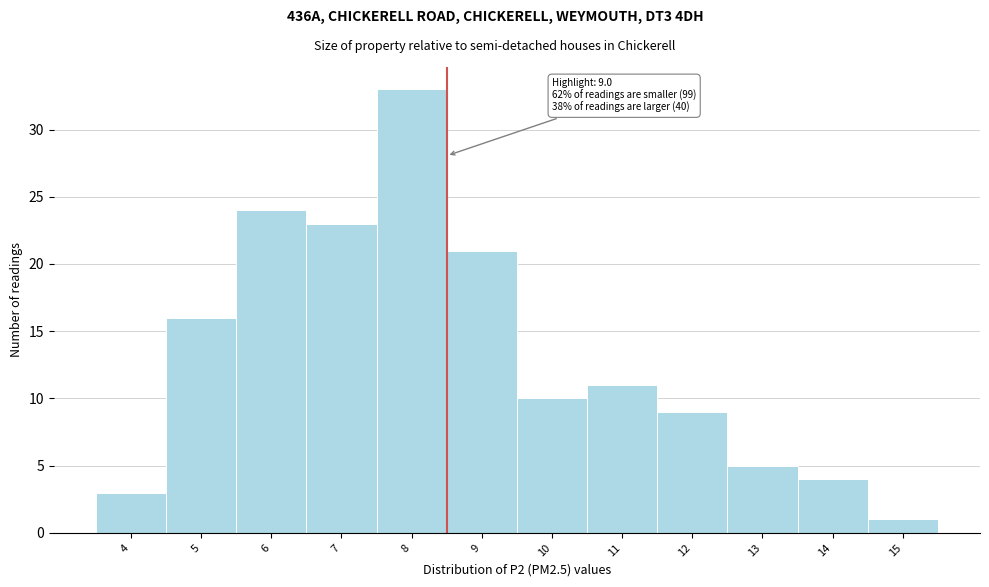

Reading left to right, list all the values displayed in this chart.

3	16	24	23	33	21	10	11	9	5	4	1